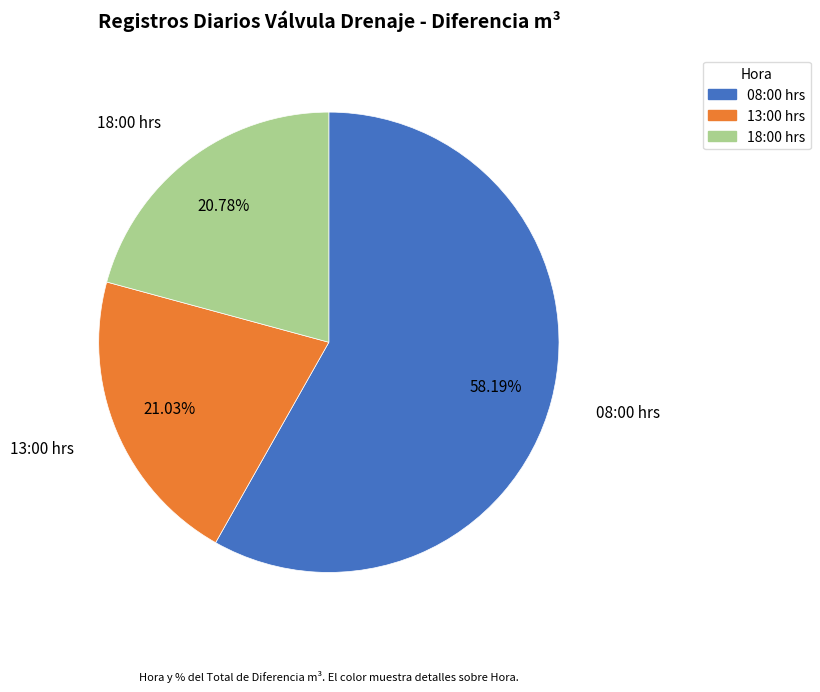

What is the ratio of the value at 08:00 hrs to the value at 18:00 hrs?

2.8